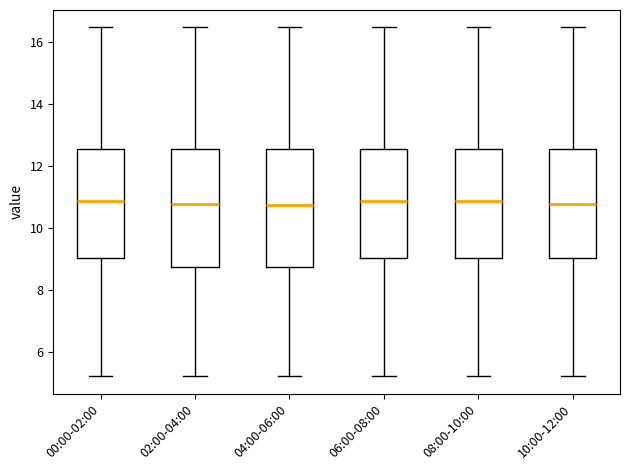

Where does the median line of the box for 10:00-12:00 sit on the y-axis? The values are not printed on the chart, so give them approximately, as read against the axis.

10.8